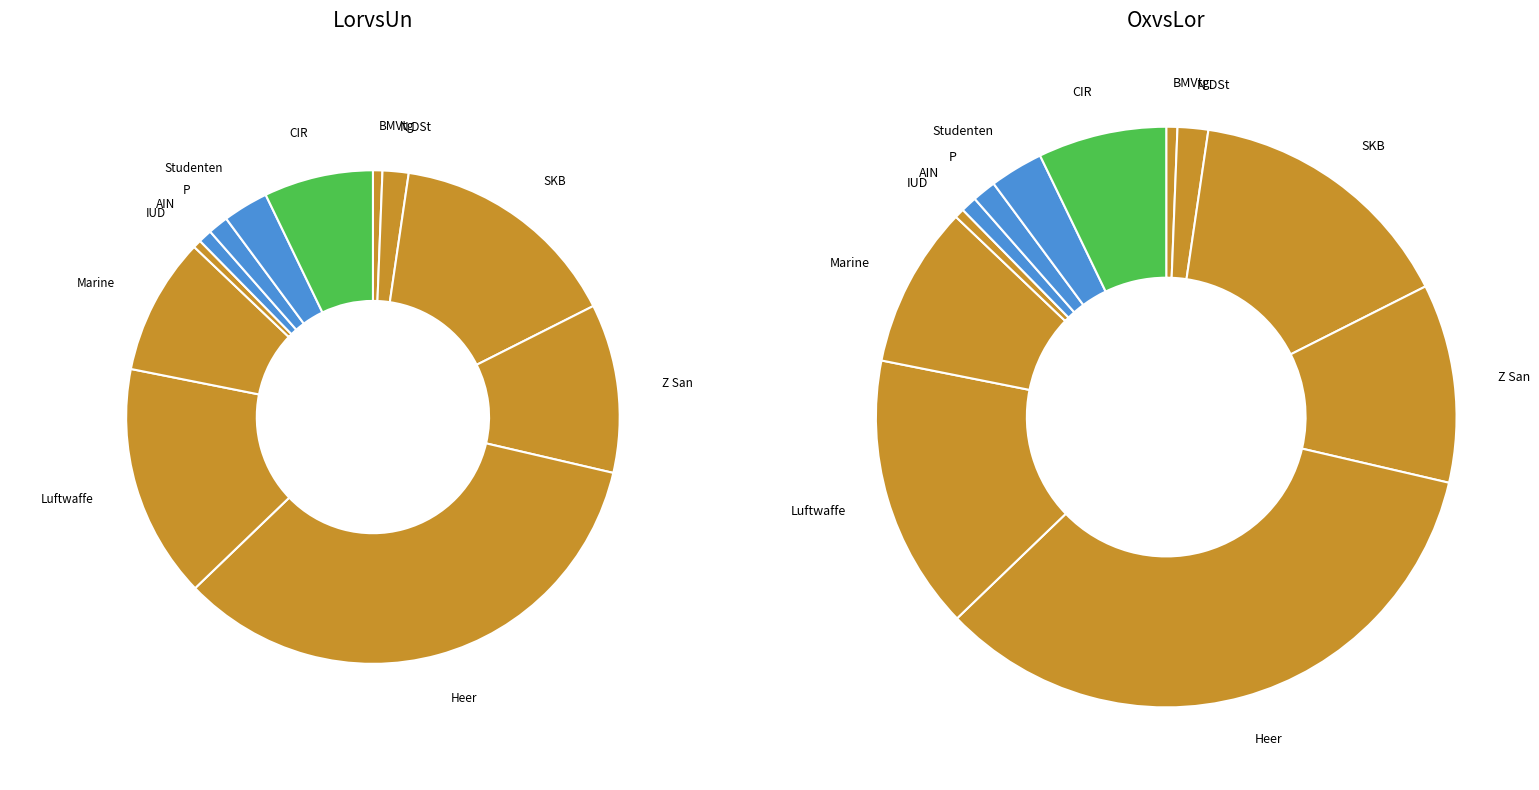

How much of the chart is everything except Luftwaffe?

84.7%